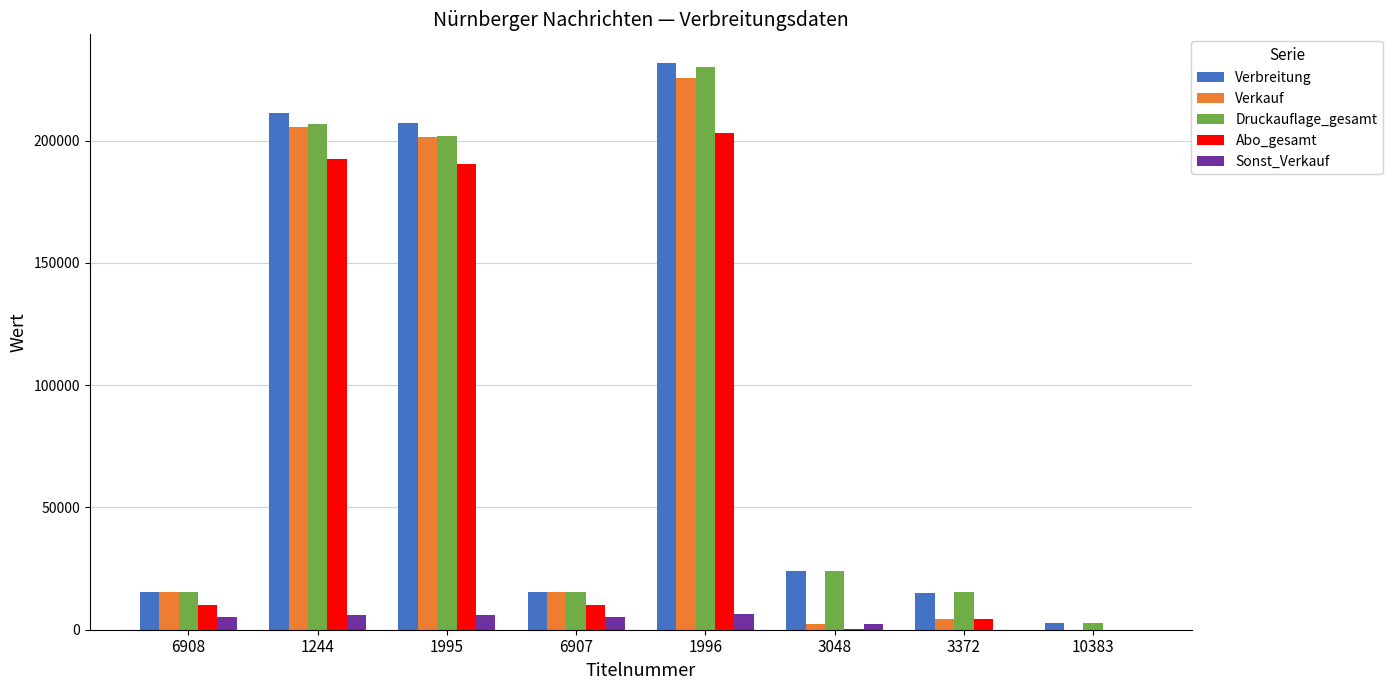

What is the sum of all Abo_gesamt values?

610342